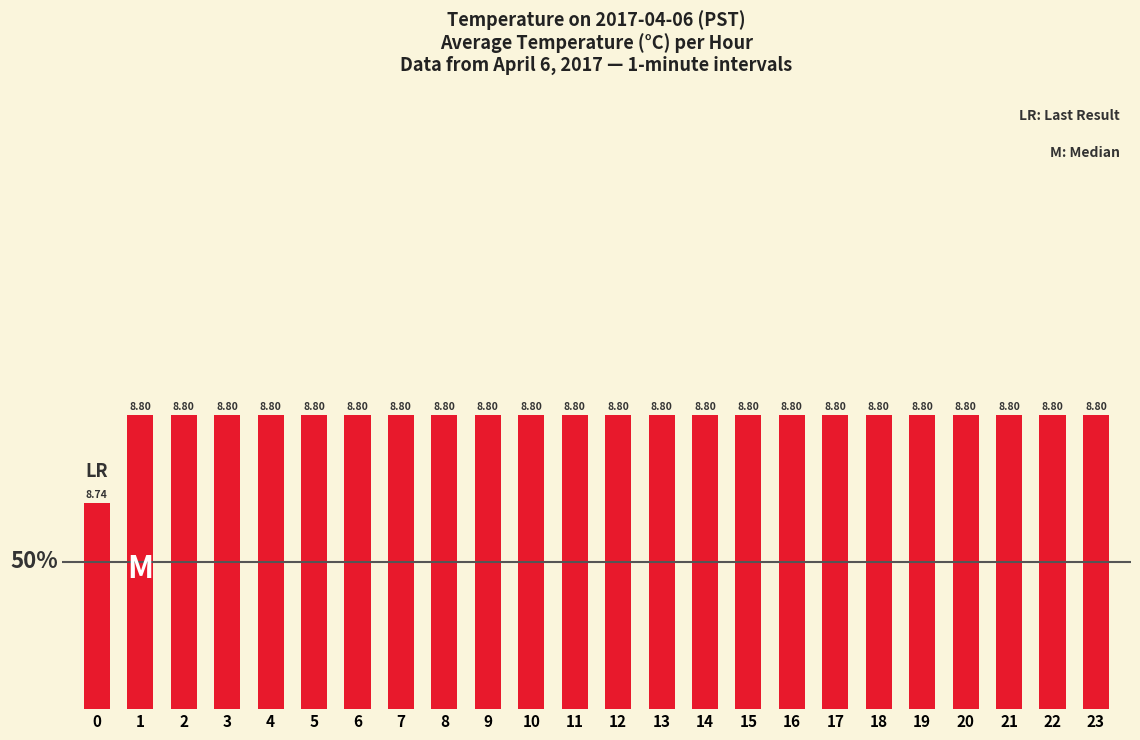

What is the sum of the values at 2 and 1?

17.6